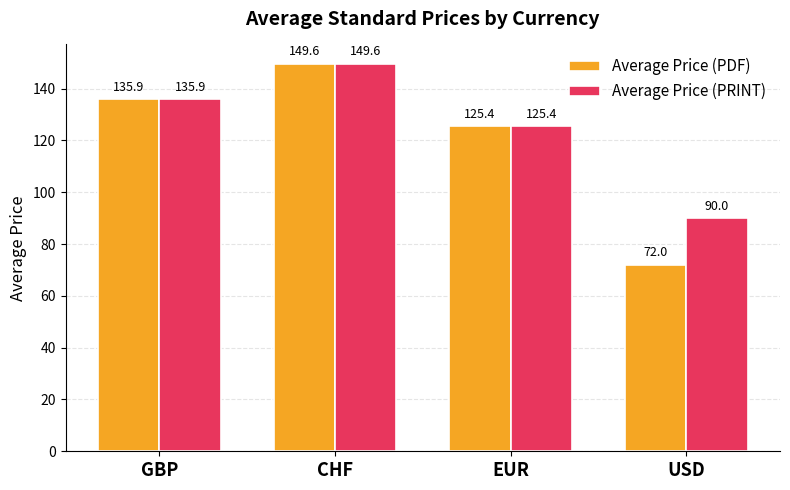

Rank the series by their average value, from highest to lowest.

Average Price (PRINT), Average Price (PDF)